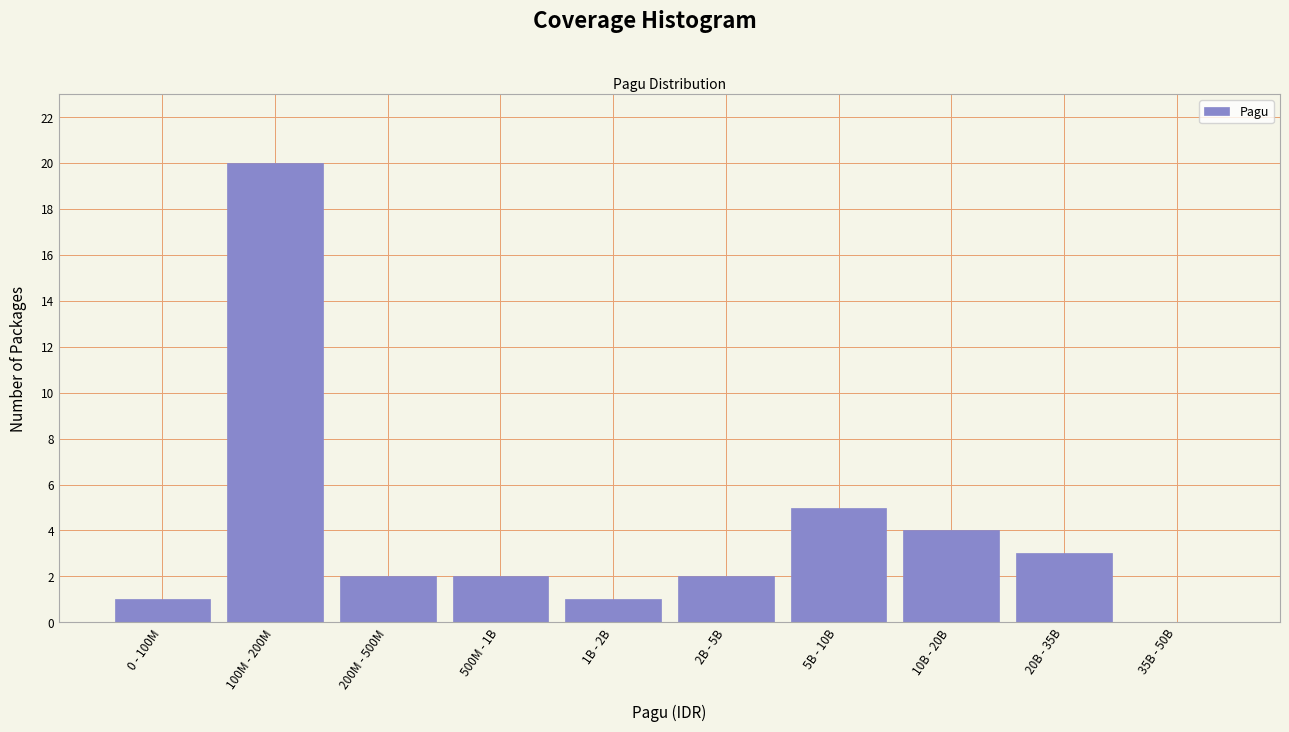

Reading right to left, extract all data points from this chart.

35B - 50B=0	20B - 35B=3	10B - 20B=4	5B - 10B=5	2B - 5B=2	1B - 2B=1	500M - 1B=2	200M - 500M=2	100M - 200M=20	0 - 100M=1